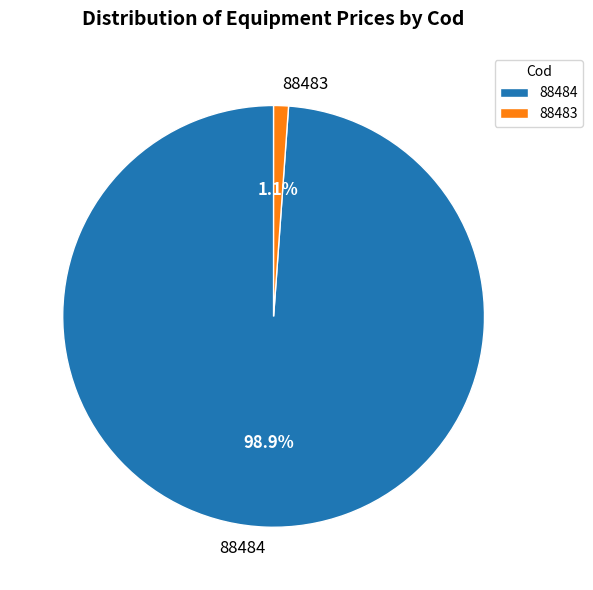

Is it true that 88484 is 85% of the pie?

False